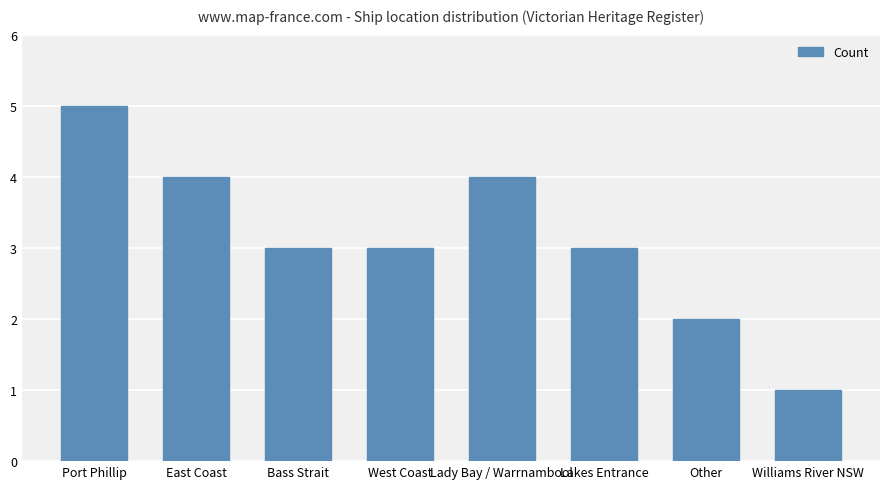

What position from the right is Other?

2